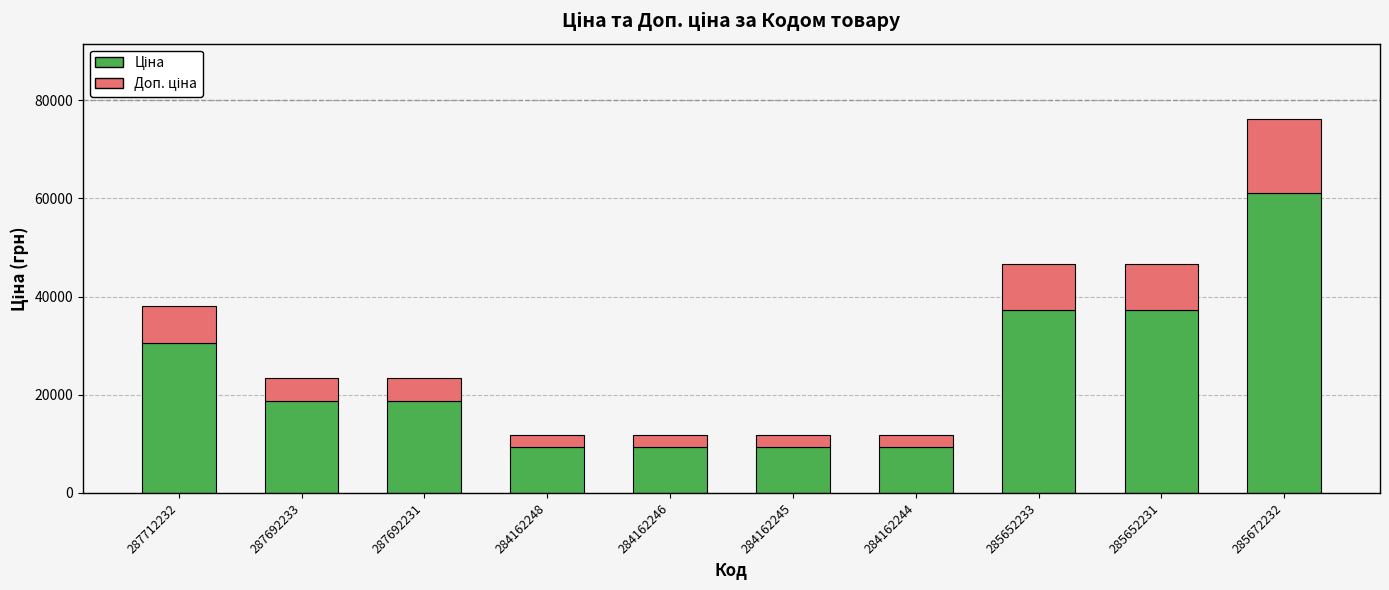

Are the bars horizontal?

No